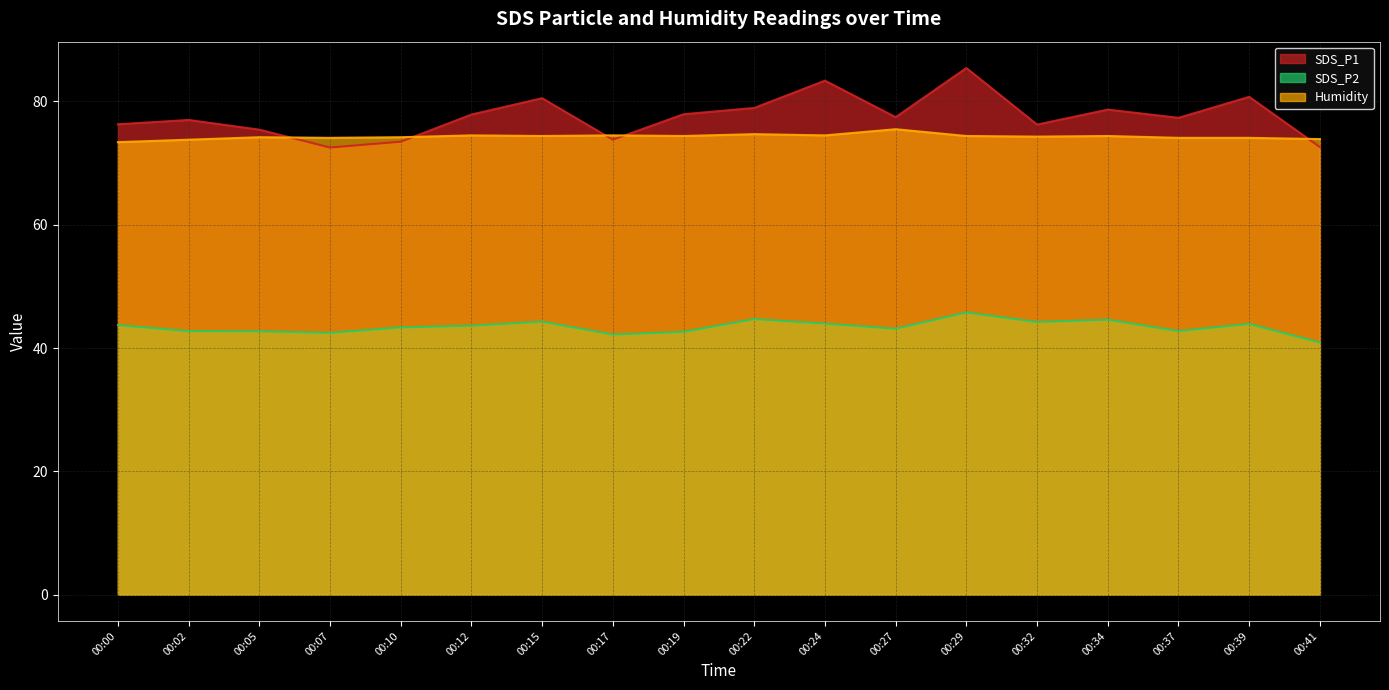

At which category does the chart reach its peak across all series?

00:29